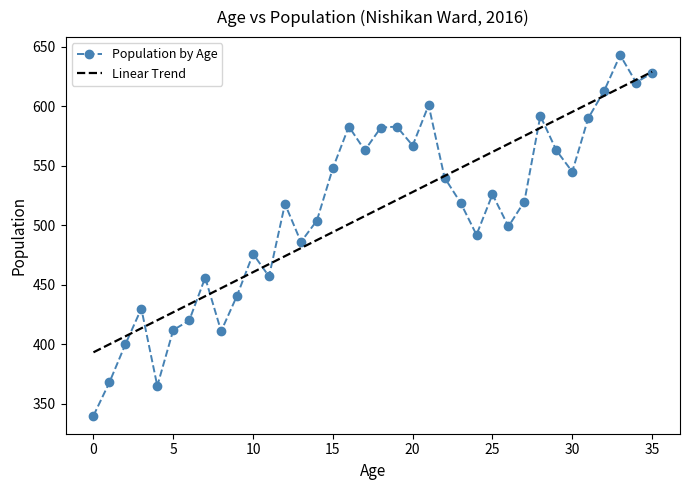

What is the highest value of the Population by Age series?

643.0